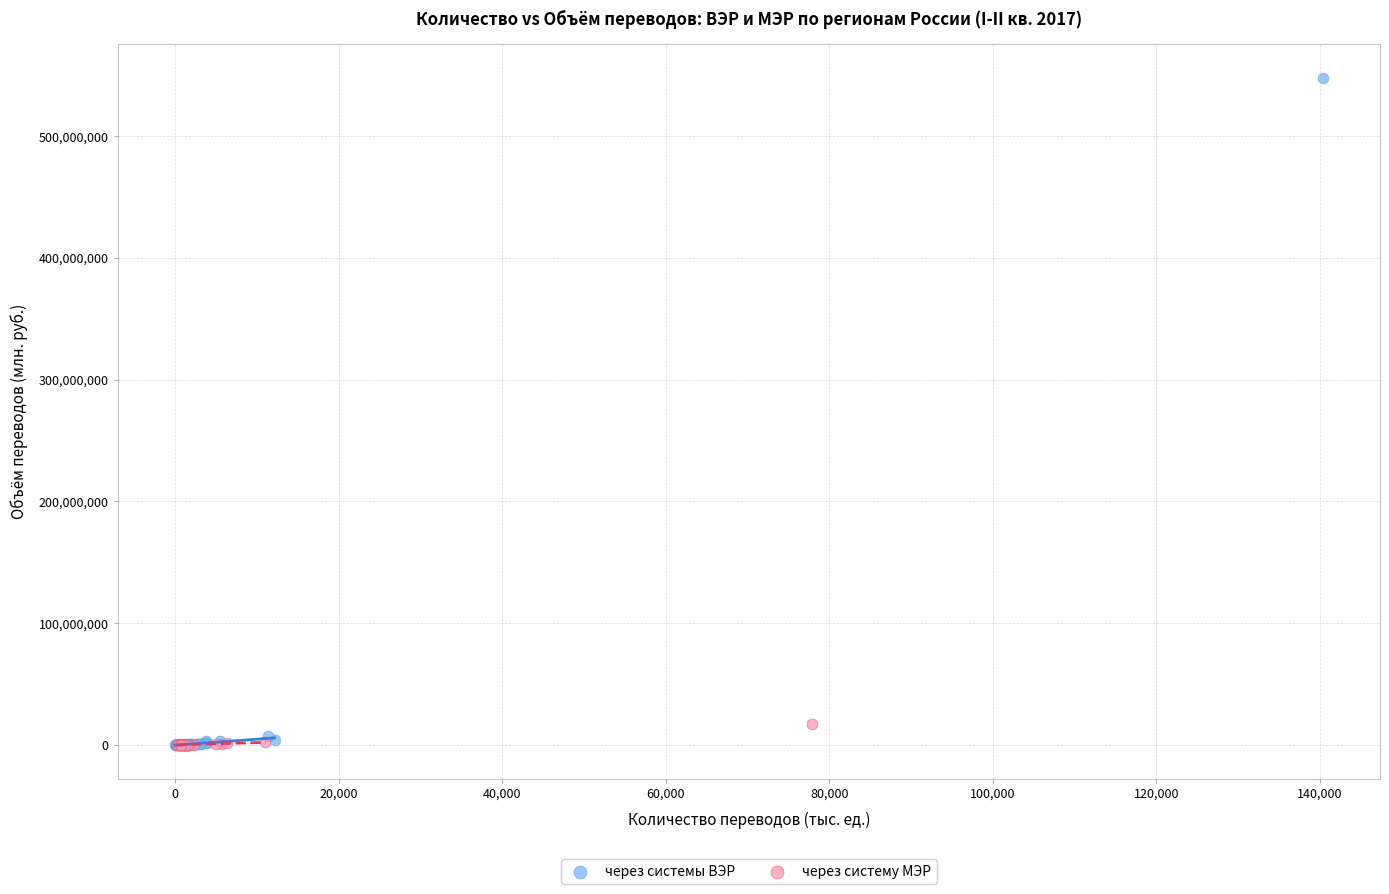

Which series reaches the maximum Y coordinate?

через системы ВЭР